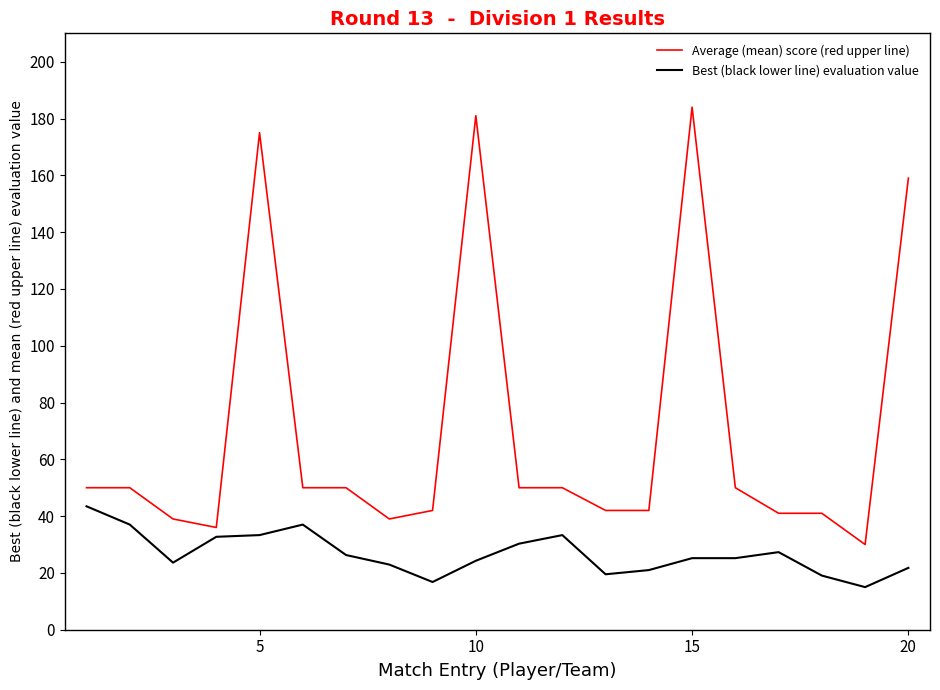

What is the greatest value displayed?

184.0